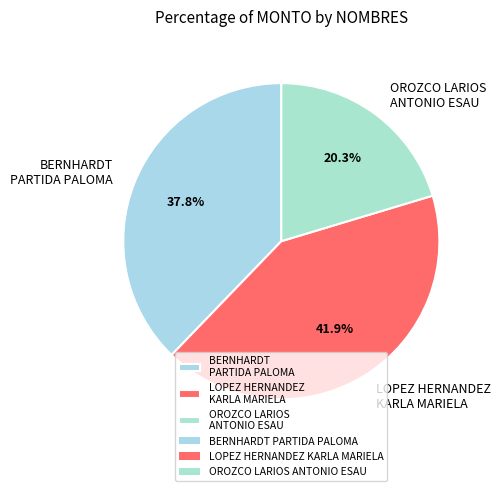

To the nearest percent, what percentage of the pie is BERNHARDT PARTIDA PALOMA?

38%